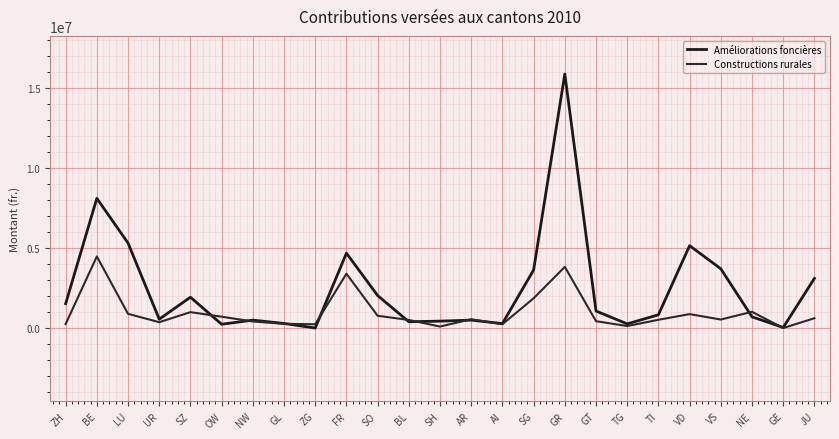

Reading left to right, extract all data points from this chart.

Améliorations foncières: ZH=1520197	BE=8098135	LU=5304937	UR=553000	SZ=1923990	OW=236589	NW=493741	GL=285904	ZG=0	FR=4674865	SO=2029173	BL=393247	SH=430822	AR=494230	AI=278370	SG=3624578	GR=15861174	GT=1060659	TG=259508	TI=826185	VD=5143703	VS=3698600	NE=699392	GE=34234	JU=3097732
Constructions rurales: ZH=247800	BE=4469225	LU=886500	UR=364300	SZ=992200	OW=707928	NW=409115	GL=264710	ZG=235000	FR=3391000	SO=765370	BL=504100	SH=93100	AR=547050	AI=237000	SG=1855700	GR=3818200	GT=427000	TG=124500	TI=515000	VD=868700	VS=531100	NE=1013782	GE=0	JU=610680